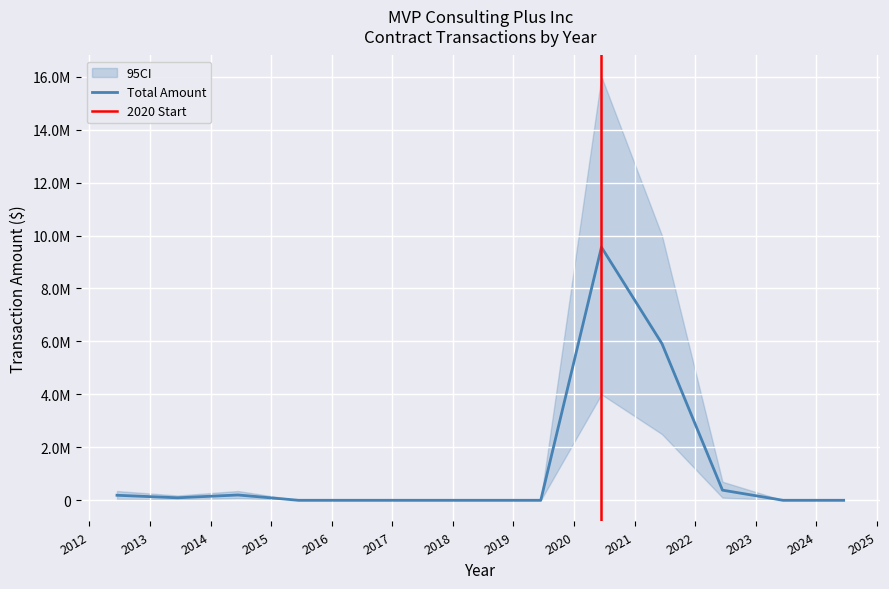

Reading left to right, transcribe all the data shown in this chart.

Total Amount: 189280.0	94640.0	200000.0	0.0	0.0	0.0	0.0	0.0	9559910.0	5917660.0	382888.0	0.0	0.0
CI_lower: 50000.0	30000.0	80000.0	0.0	0.0	0.0	0.0	0.0	4000000.0	2500000.0	100000.0	0.0	0.0
CI_upper: 350000.0	180000.0	350000.0	0.0	0.0	0.0	0.0	0.0	16000000.0	10000000.0	700000.0	0.0	0.0